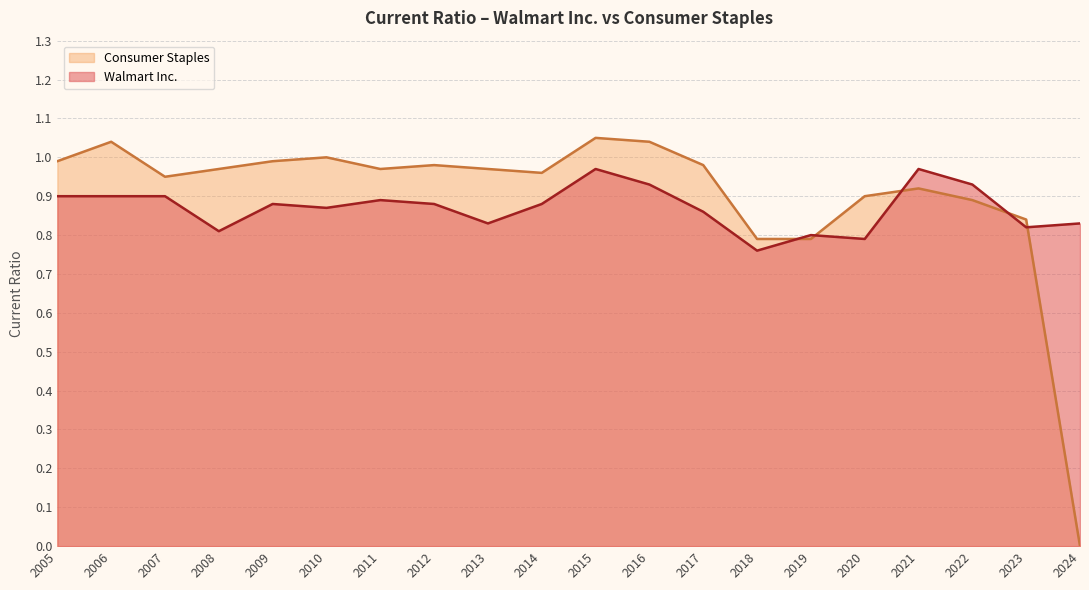

How many data points in Consumer Staples are above 0?

19